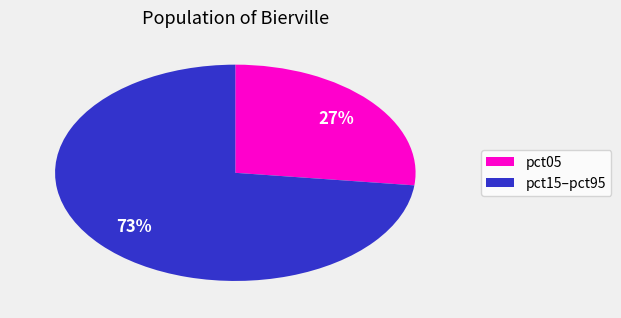

Is there a majority slice in this chart?

Yes